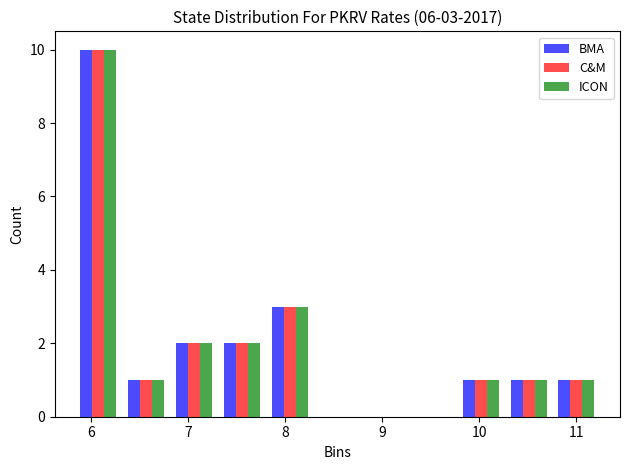

In the ICON series, which range on the x-axis has the tallest bar?

5.8 to 6.3